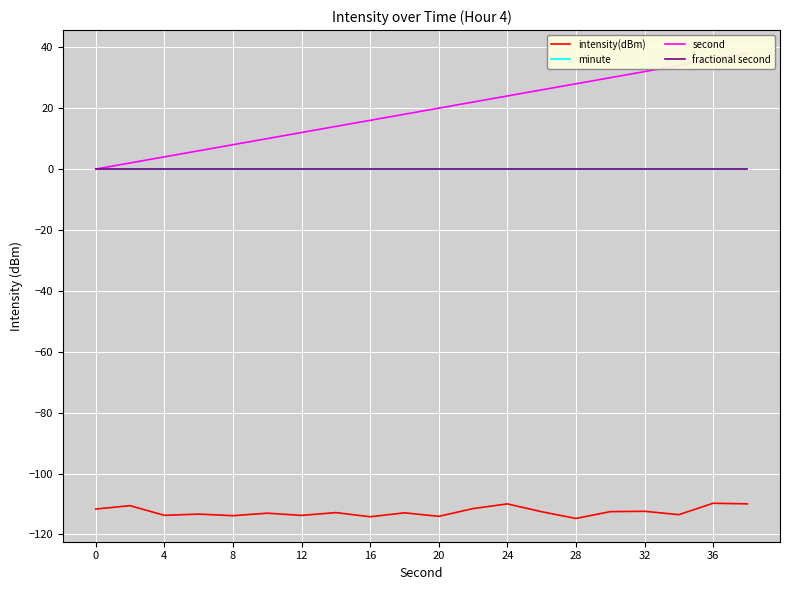

The value of minute at 16 is 0.0. True or false?

True